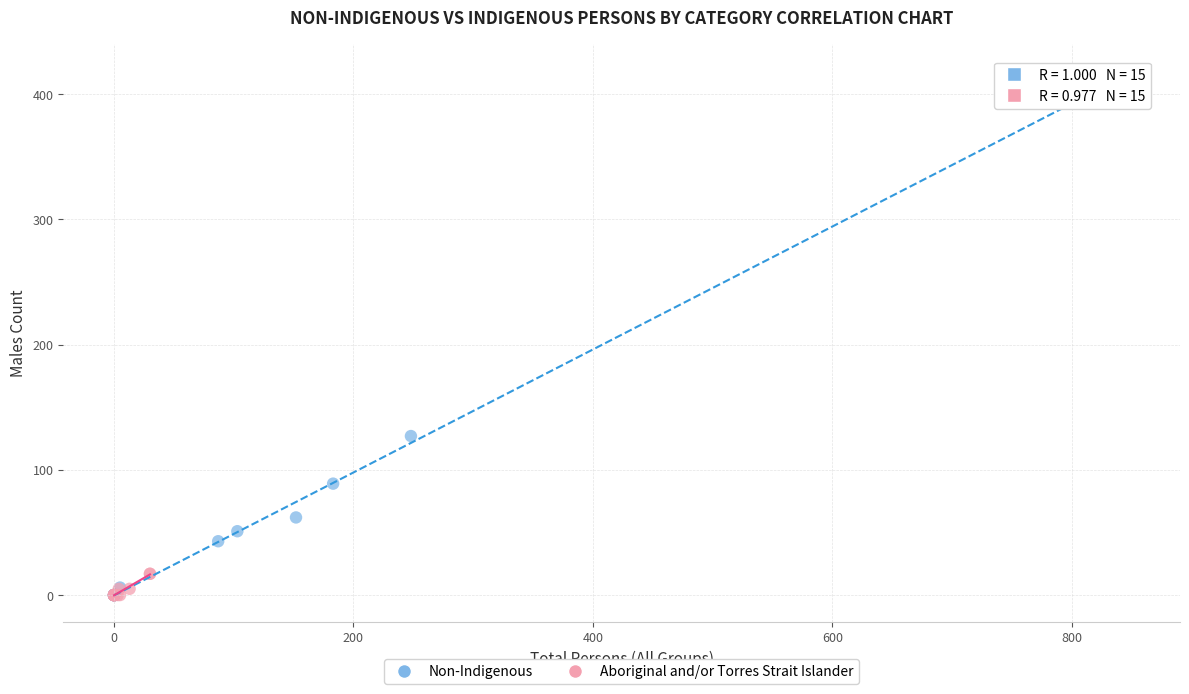

Which series has the largest Y range (max minus min)?

Non-Indigenous